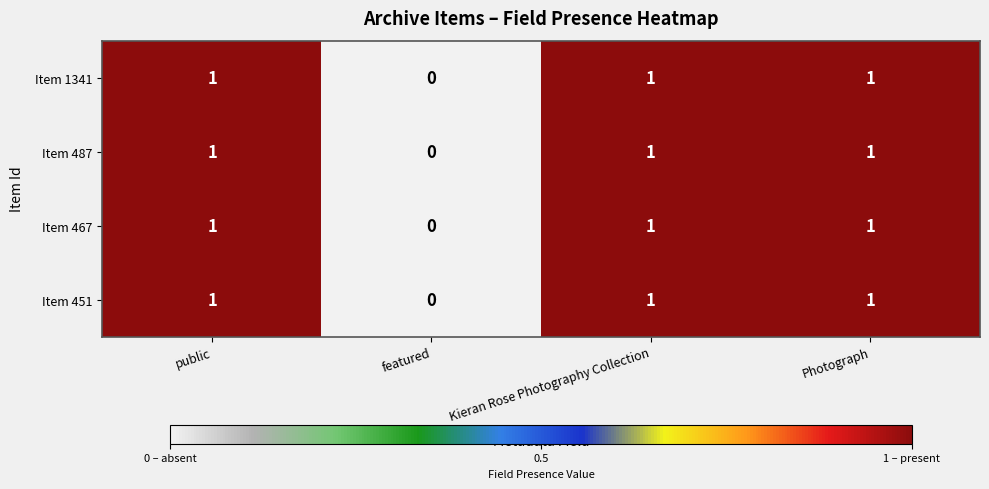

Where is Item 451 nearest to the value 0?

featured